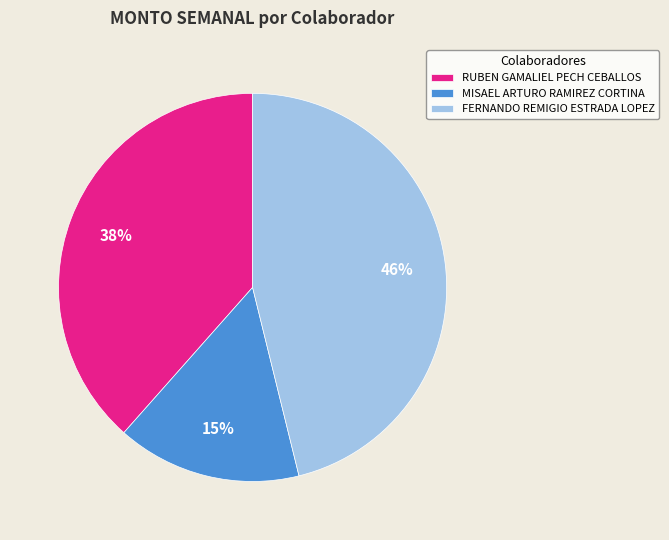

Which slice is the largest?

FERNANDO REMIGIO ESTRADA LOPEZ